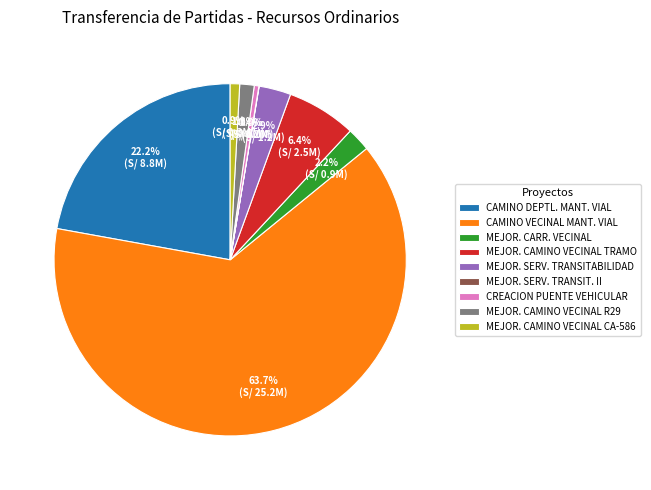

Does any single category account for the majority?

Yes